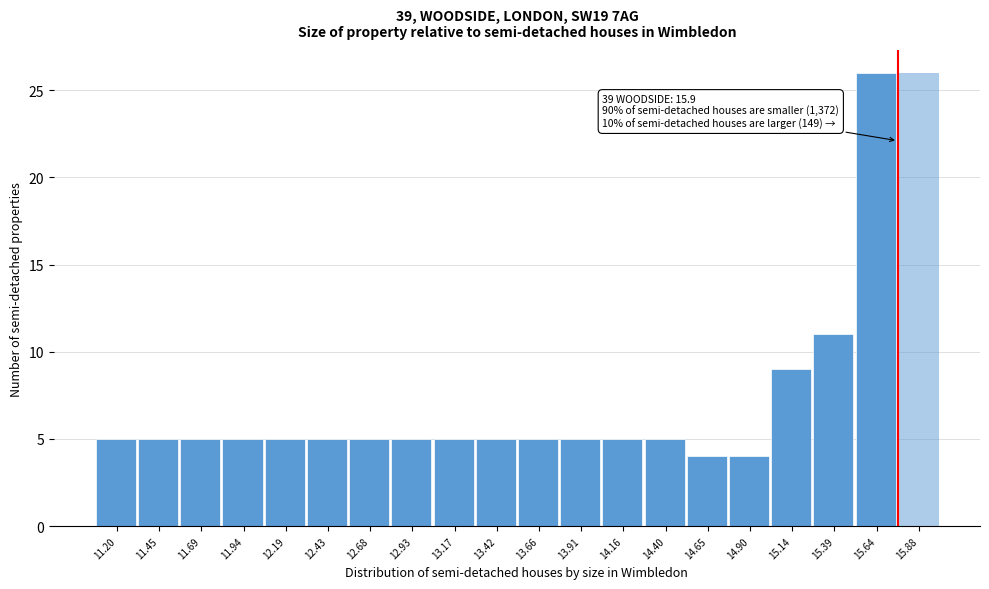

Reading left to right, list all the values displayed in this chart.

5	5	5	5	5	5	5	5	5	5	5	5	5	5	4	4	9	11	26	26